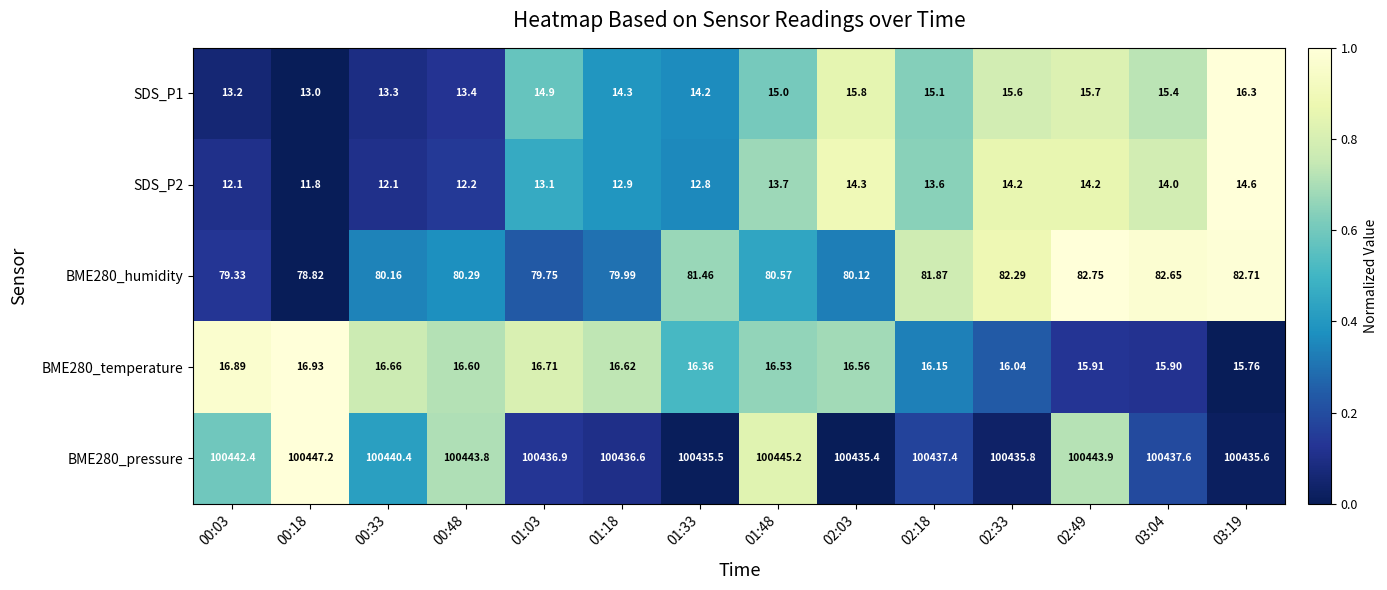

At 01:18, list the series in order from smallest to largest.

SDS_P2, SDS_P1, BME280_temperature, BME280_humidity, BME280_pressure